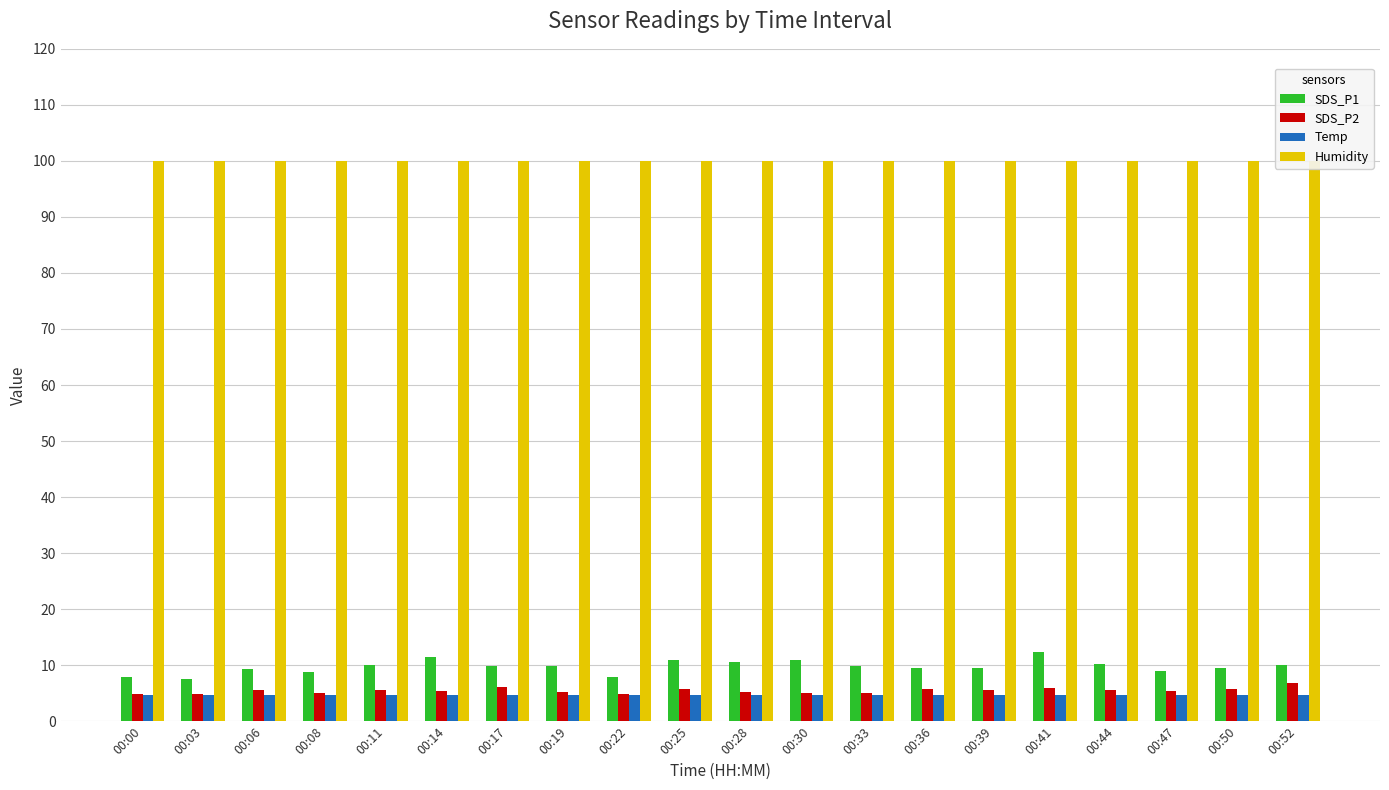

Reading right to left, transcribe all the data shown in this chart.

SDS_P1: 00:52=10.0	00:50=9.6	00:47=9.0	00:44=10.1	00:41=12.4	00:39=9.5	00:36=9.5	00:33=9.8	00:30=10.9	00:28=10.6	00:25=10.9	00:22=7.8	00:19=9.9	00:17=9.8	00:14=11.4	00:11=10.0	00:08=8.8	00:06=9.3	00:03=7.6	00:00=8.0
SDS_P2: 00:52=6.8	00:50=5.7	00:47=5.4	00:44=5.6	00:41=6.0	00:39=5.6	00:36=5.7	00:33=5.1	00:30=5.0	00:28=5.2	00:25=5.7	00:22=4.8	00:19=5.2	00:17=6.1	00:14=5.4	00:11=5.5	00:08=5.1	00:06=5.5	00:03=4.9	00:00=4.8
Temp: 00:52=4.6	00:50=4.6	00:47=4.6	00:44=4.6	00:41=4.6	00:39=4.6	00:36=4.6	00:33=4.6	00:30=4.6	00:28=4.6	00:25=4.6	00:22=4.6	00:19=4.6	00:17=4.6	00:14=4.6	00:11=4.6	00:08=4.6	00:06=4.7	00:03=4.7	00:00=4.7
Humidity: 00:52=99.9	00:50=99.9	00:47=99.9	00:44=99.9	00:41=99.9	00:39=99.9	00:36=99.9	00:33=99.9	00:30=99.9	00:28=99.9	00:25=99.9	00:22=99.9	00:19=99.9	00:17=99.9	00:14=99.9	00:11=99.9	00:08=99.9	00:06=99.9	00:03=99.9	00:00=99.9